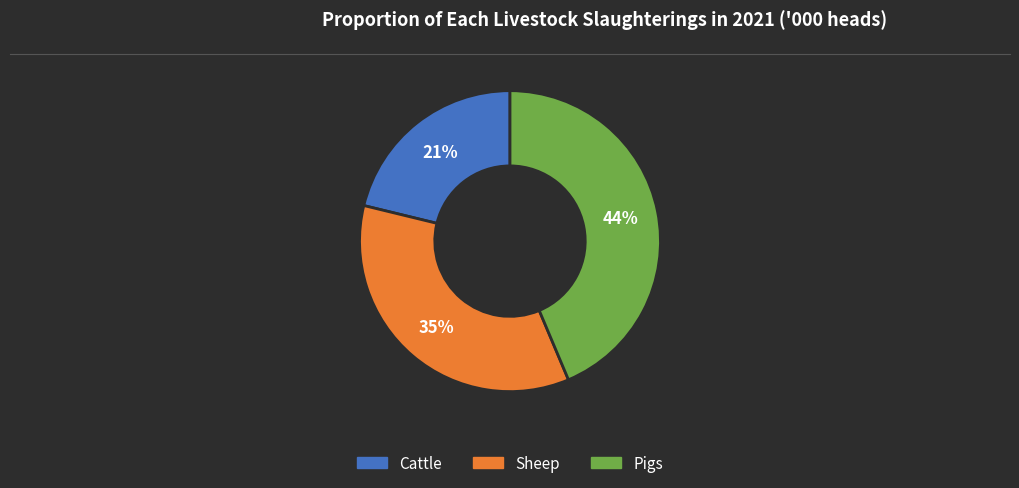

What is the smallest slice in the pie chart?

Cattle